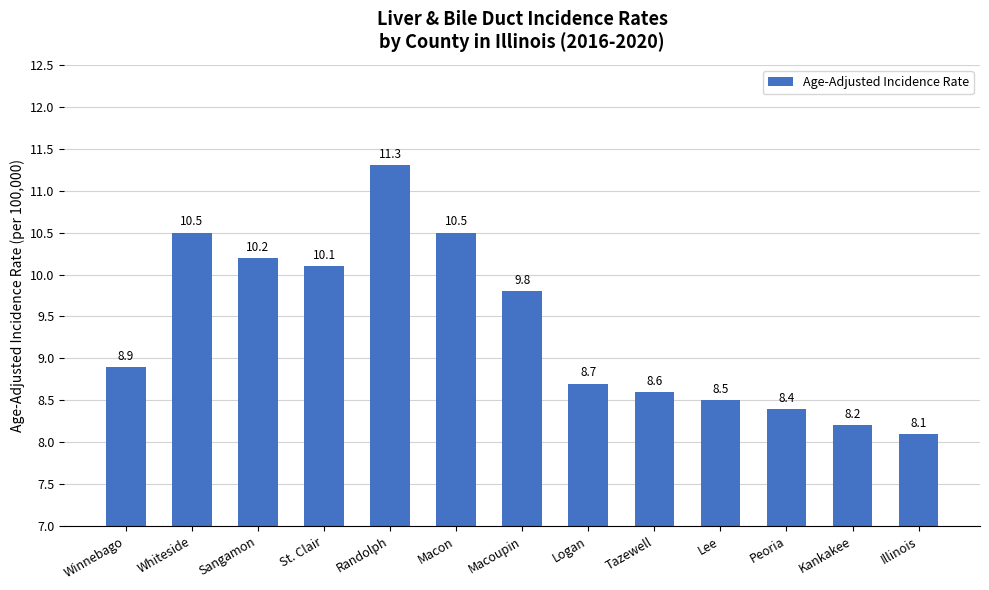

Reading left to right, transcribe all the data shown in this chart.

Winnebago=8.9	Whiteside=10.5	Sangamon=10.2	St. Clair=10.1	Randolph=11.3	Macon=10.5	Macoupin=9.8	Logan=8.7	Tazewell=8.6	Lee=8.5	Peoria=8.4	Kankakee=8.2	Illinois=8.1